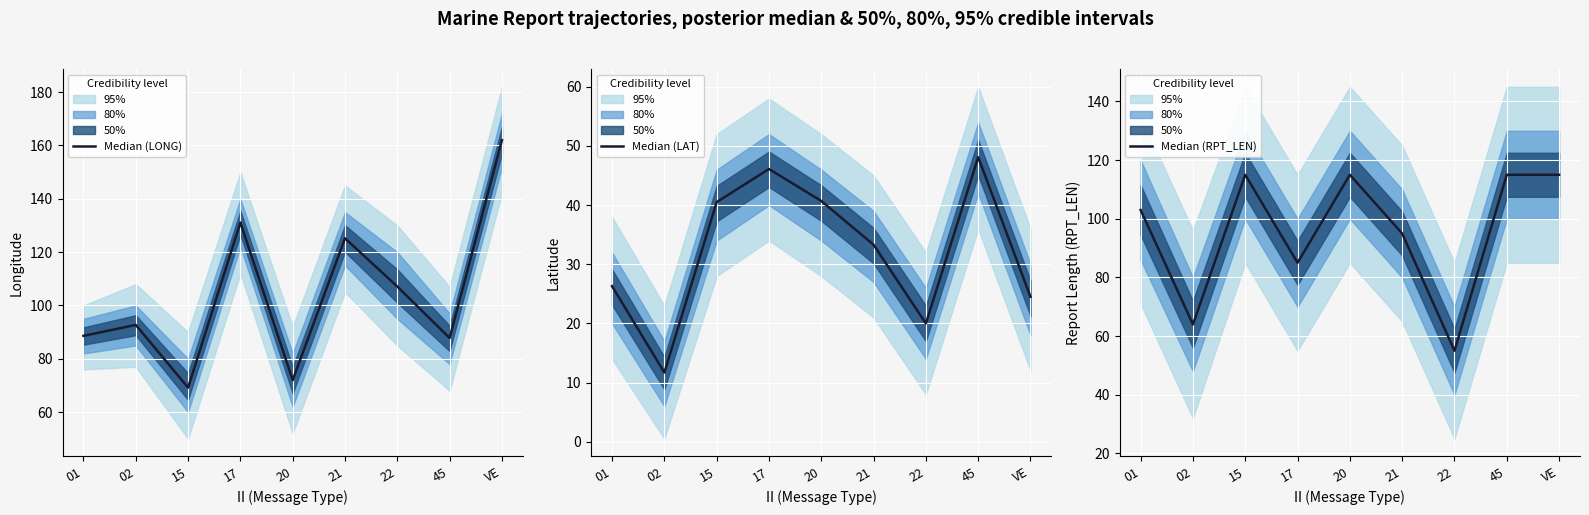

The Median (LAT) series shows 33.3 at 21. True or false?

True